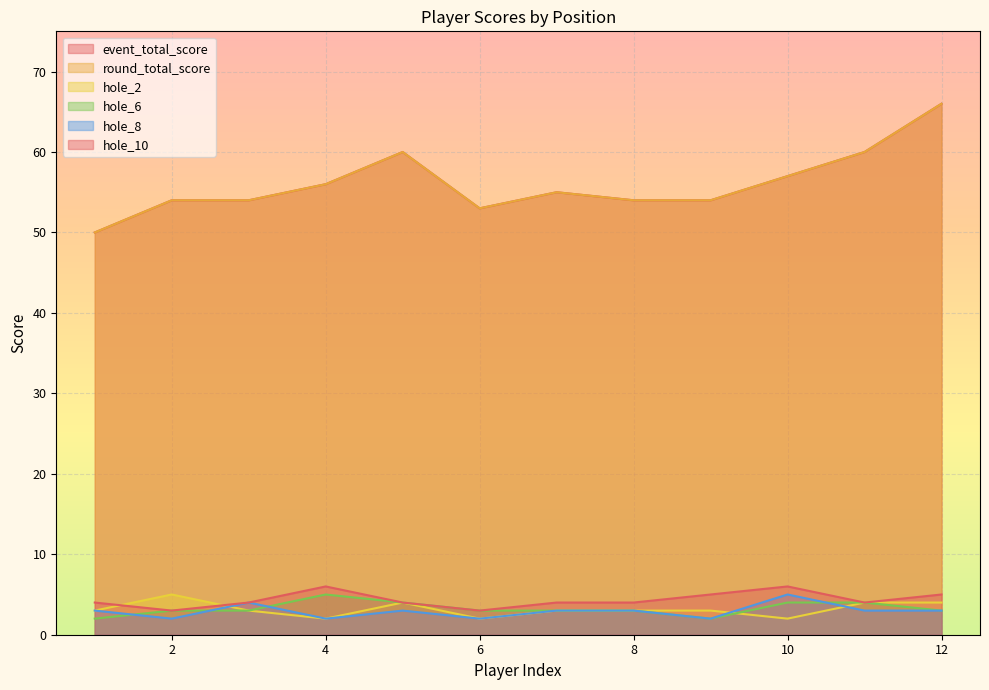

True or false: hole_10 has more than 0 interior local peaks.

True